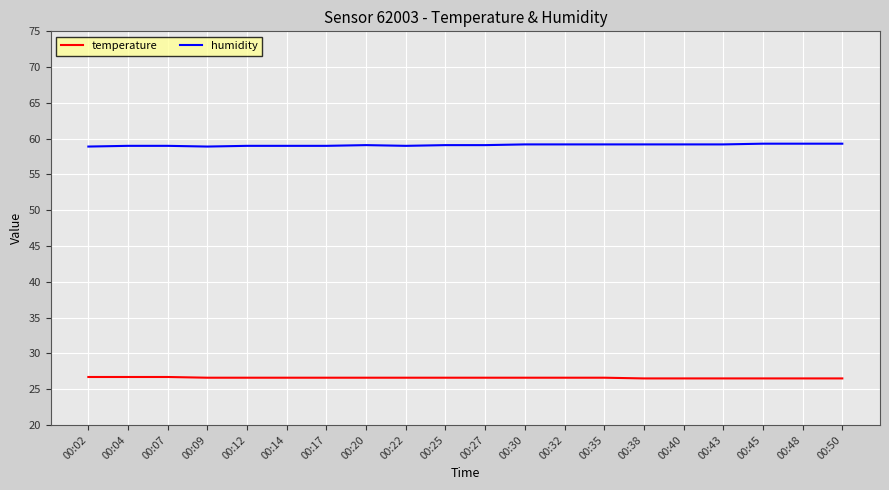

What is the highest value of the humidity series?

59.3